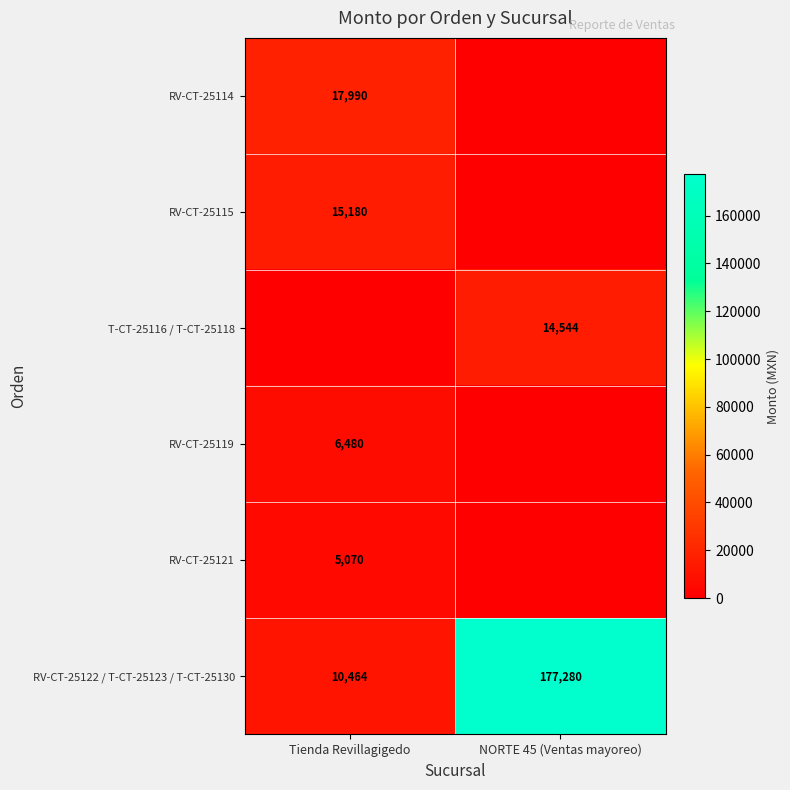

Rank the categories by RV-CT-25122 / T-CT-25123 / T-CT-25130 value from highest to lowest.

NORTE 45 (Ventas mayoreo), Tienda Revillagigedo